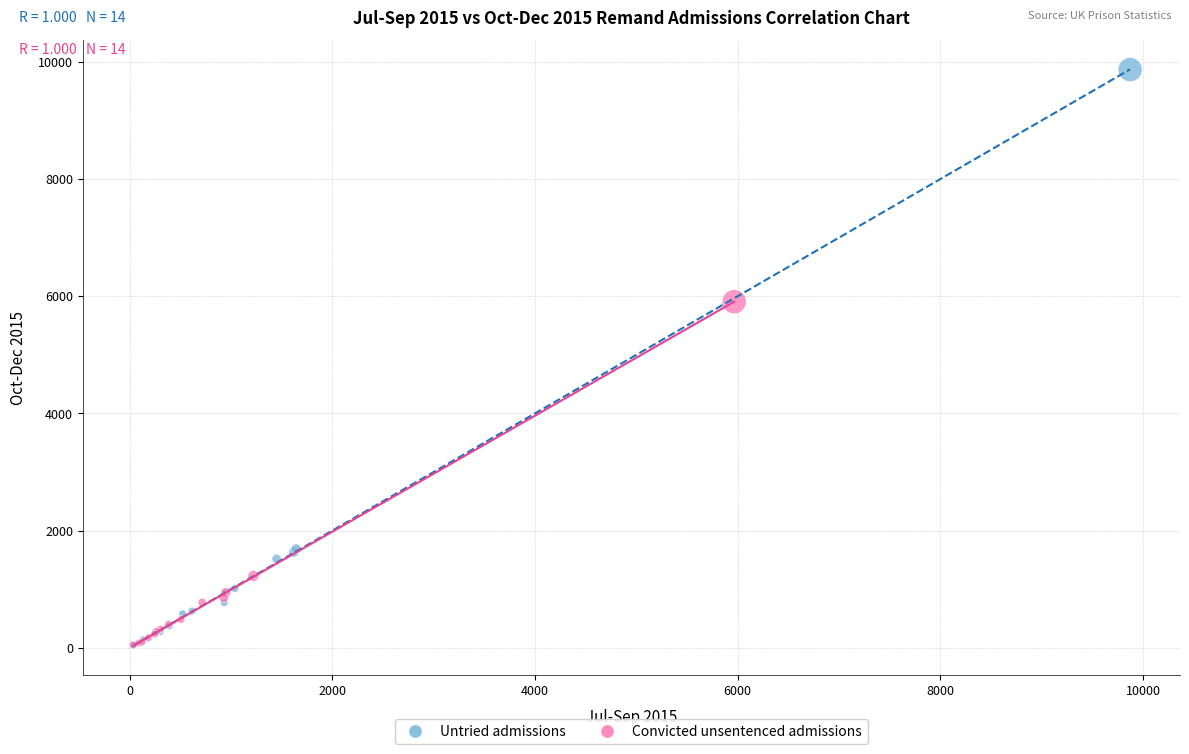

Which series reaches the maximum Y coordinate?

Untried admissions